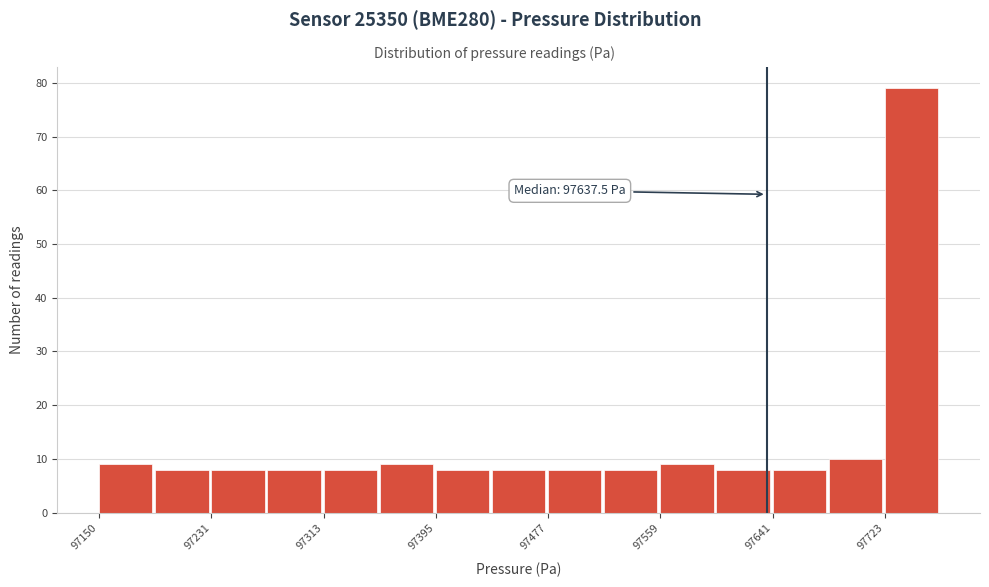

Over which range of the x-axis is the bar tallest?

97720 to 97760